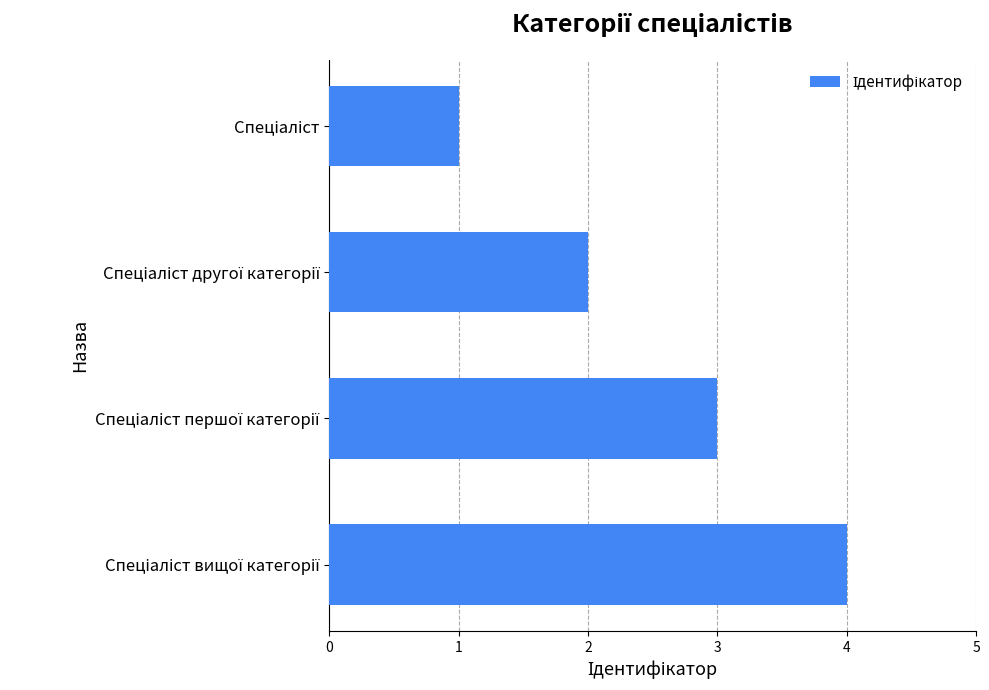

What is the sum of all values?

10